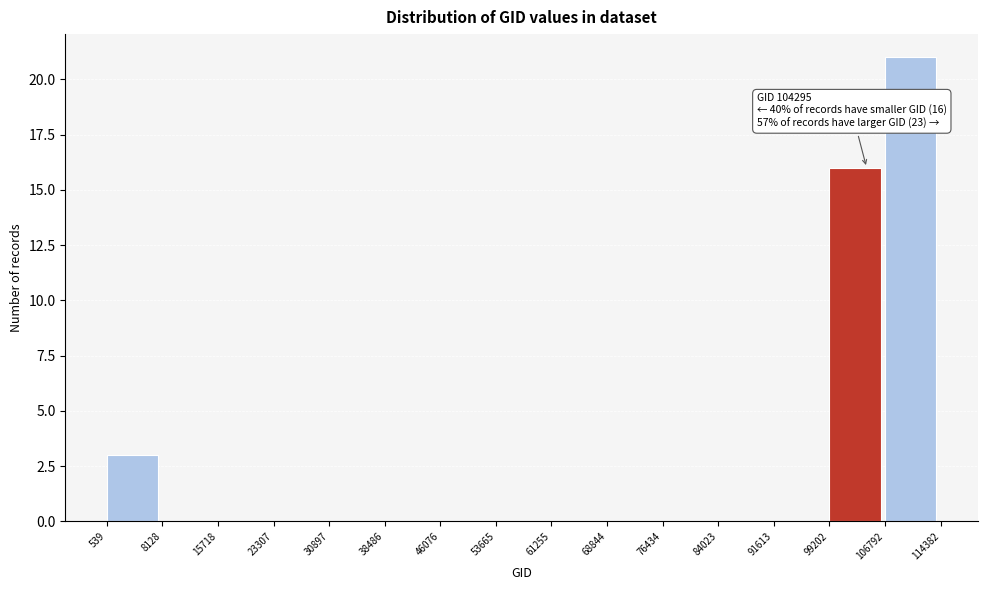

Over which range of the x-axis is the bar tallest?

106792 to 114382